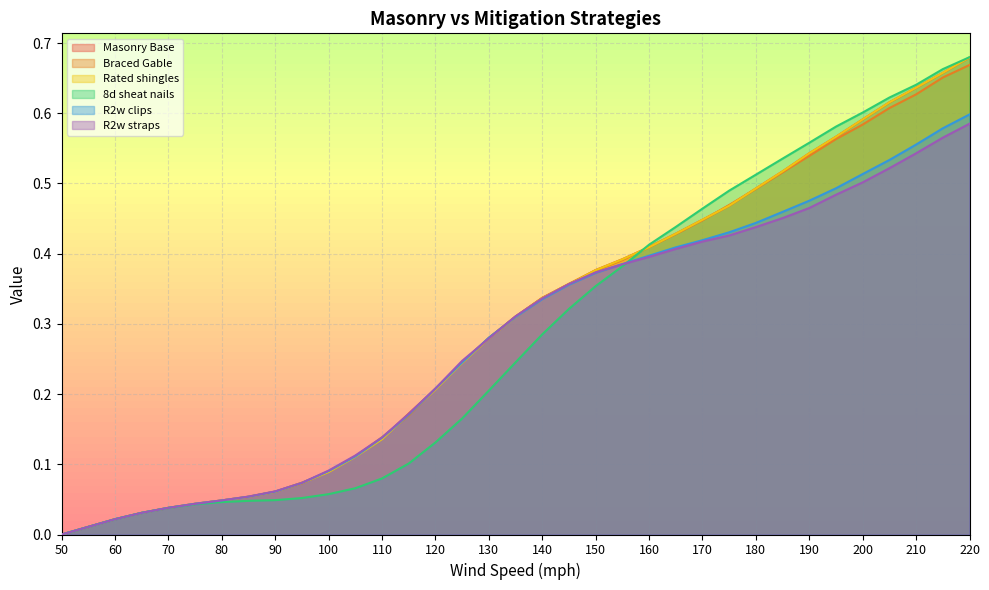

What is the sum of the Rated shingles values at 175 and 220?

1.1